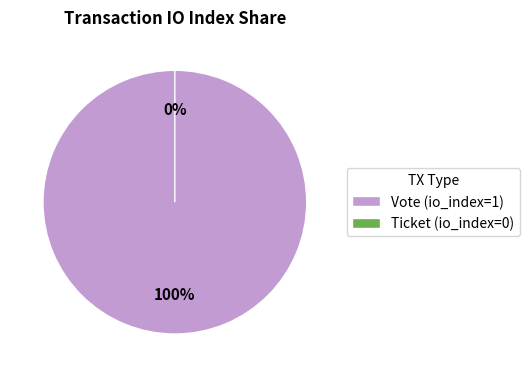

How many segments does this pie chart have?

2